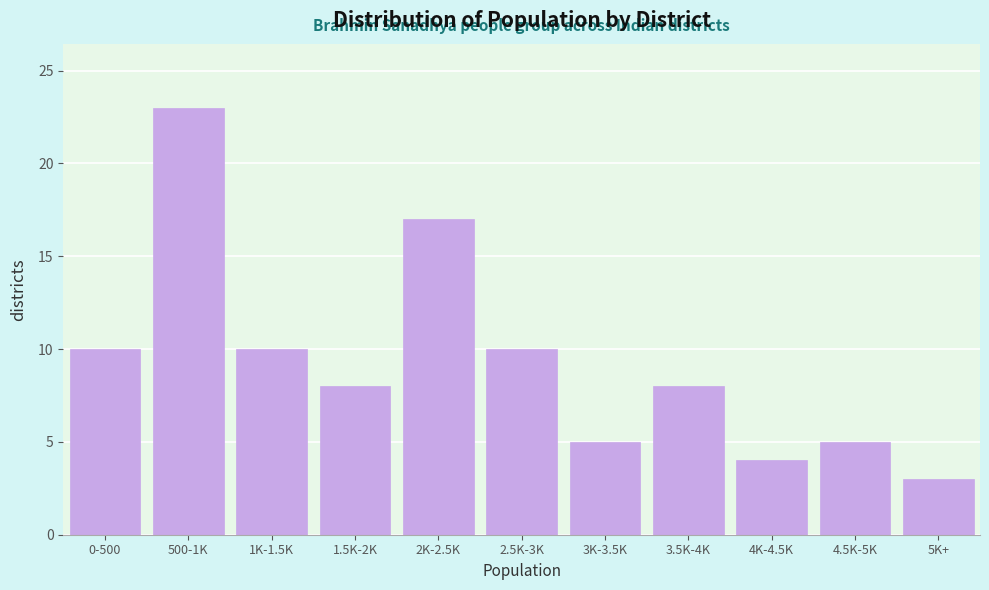

Reading left to right, what are all the values shown in this chart?

10	23	10	8	17	10	5	8	4	5	3